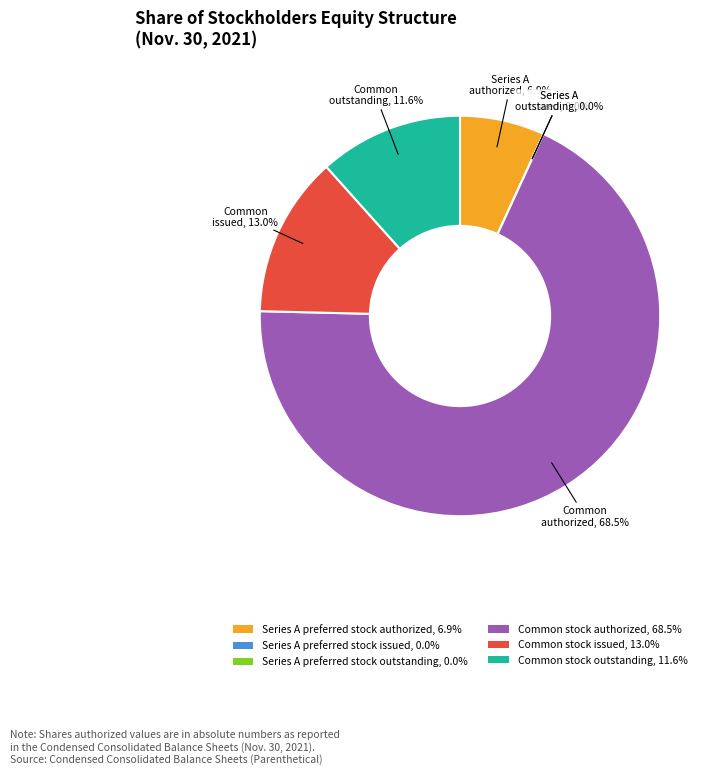

The Series A preferred stock authorized slice represents 7% of the pie. True or false?

True